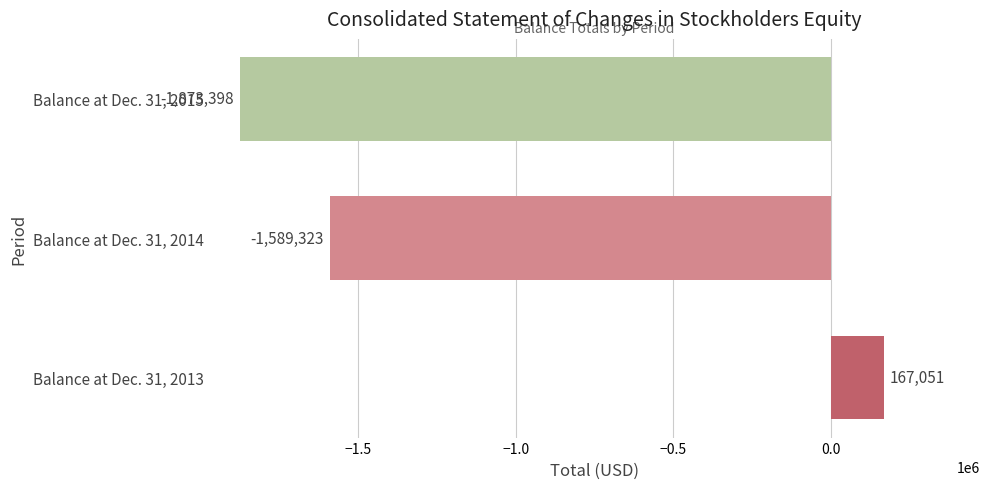

Rank the categories by value from lowest to highest.

Balance at Dec. 31, 2015, Balance at Dec. 31, 2014, Balance at Dec. 31, 2013